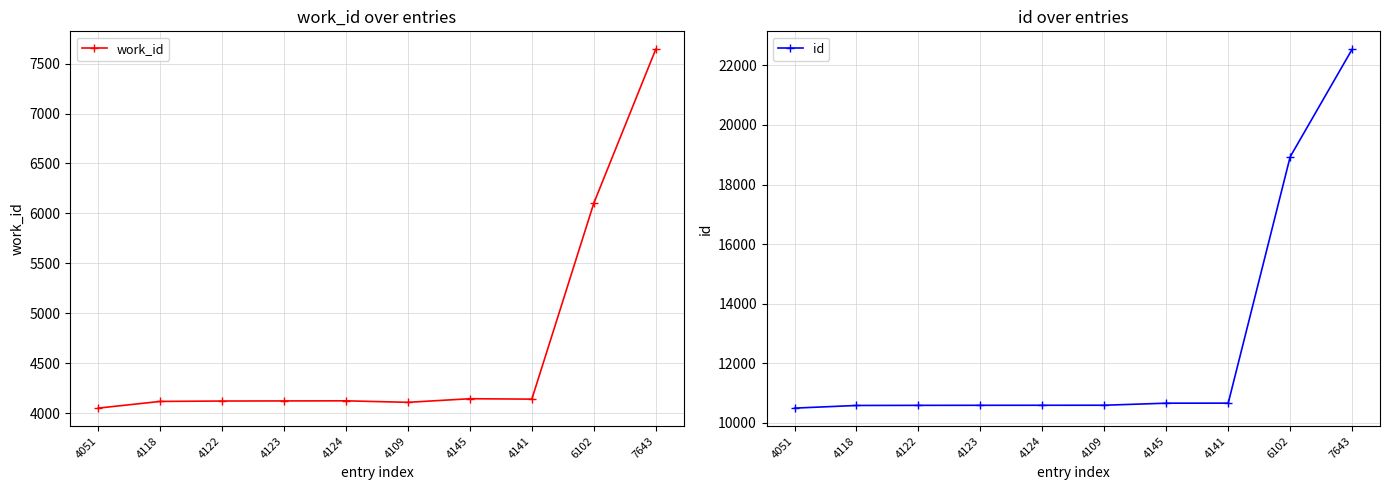

At how many categories does at least one series exceed 10430?

10